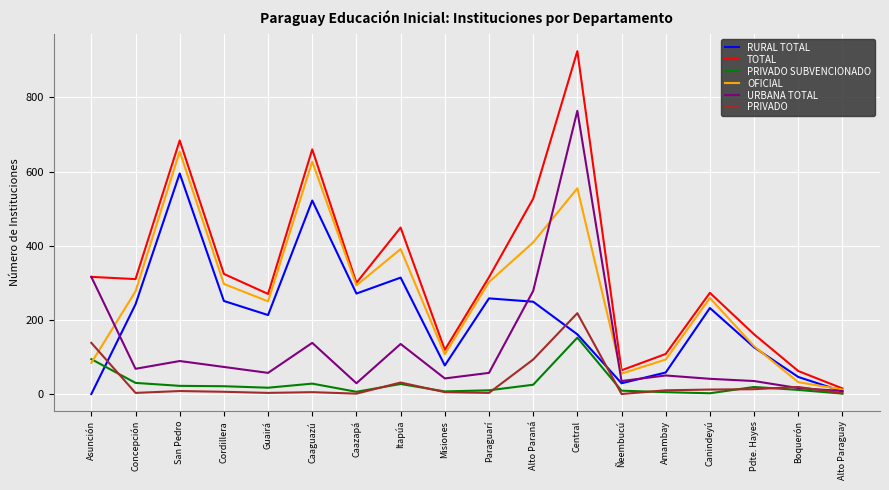

True or false: OFICIAL has more than 1 interior local peaks.

True